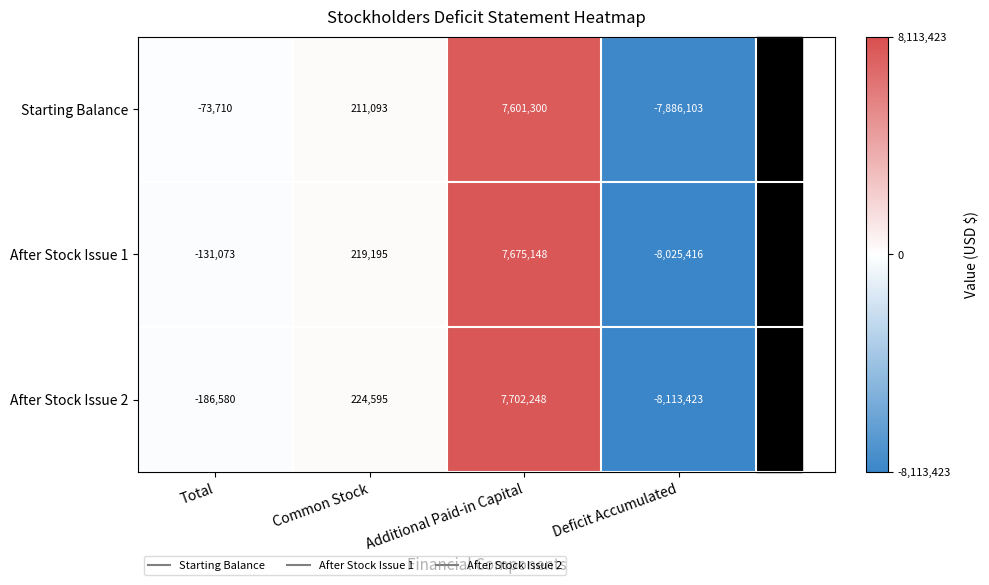

Read the After Stock Issue 1 value at Deficit Accumulated, to the nearest 100.

-8025400